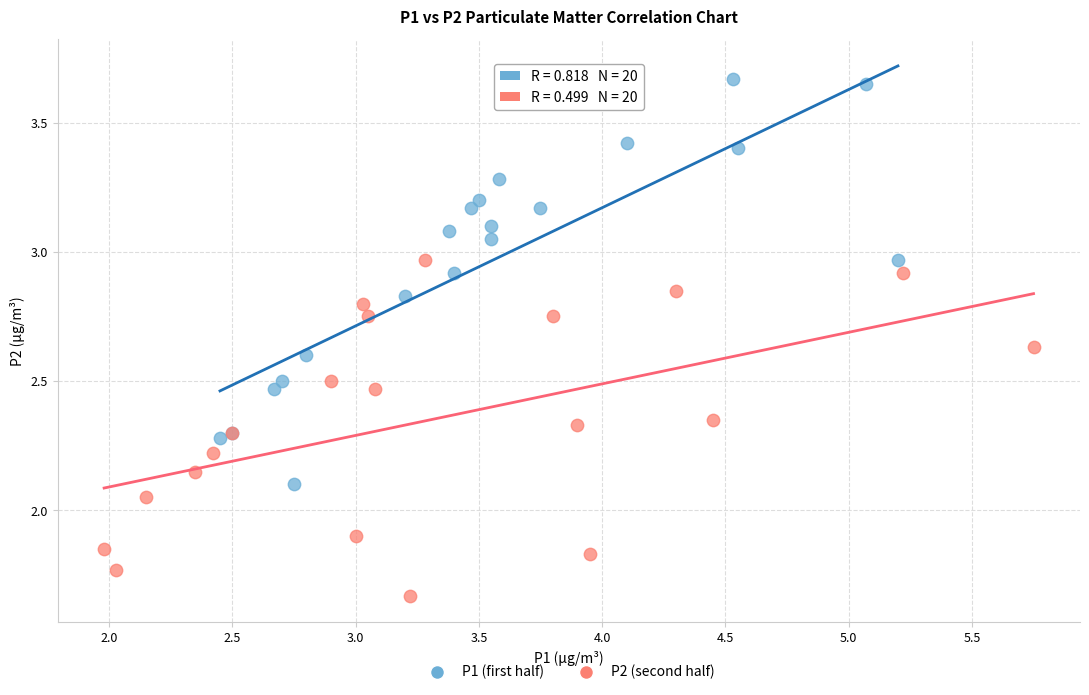

Which series has the widest spread of Y values?

P1 (first half)